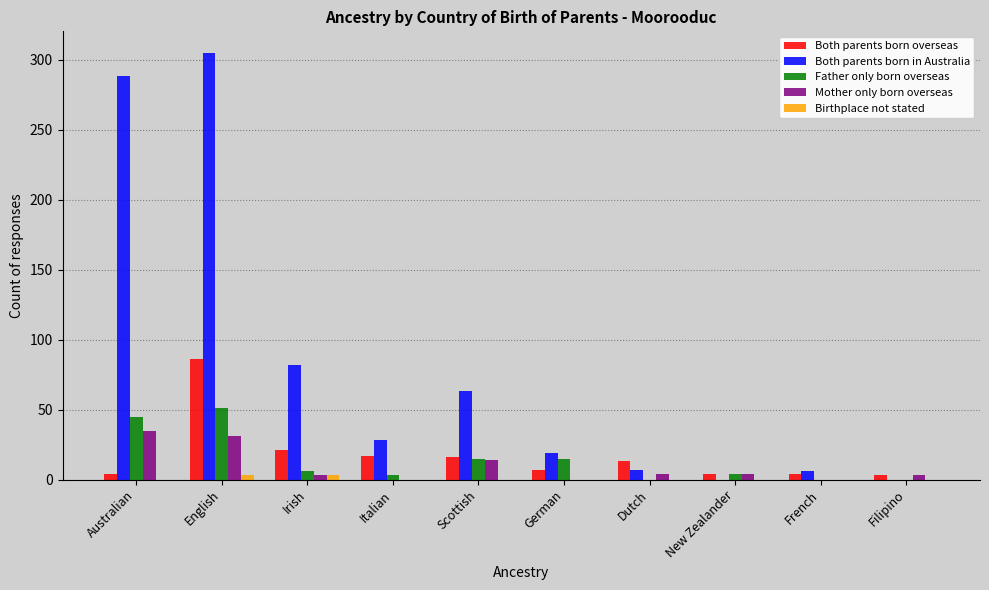

Count the number of data series in this chart.

5